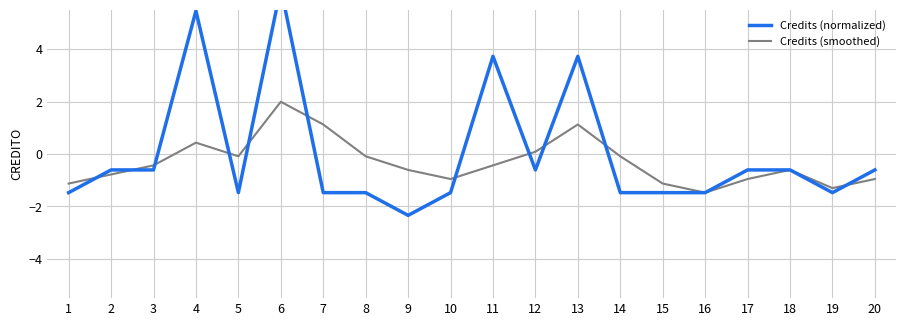

True or false: Credits (normalized) has a value of 6.1 at 13.

False